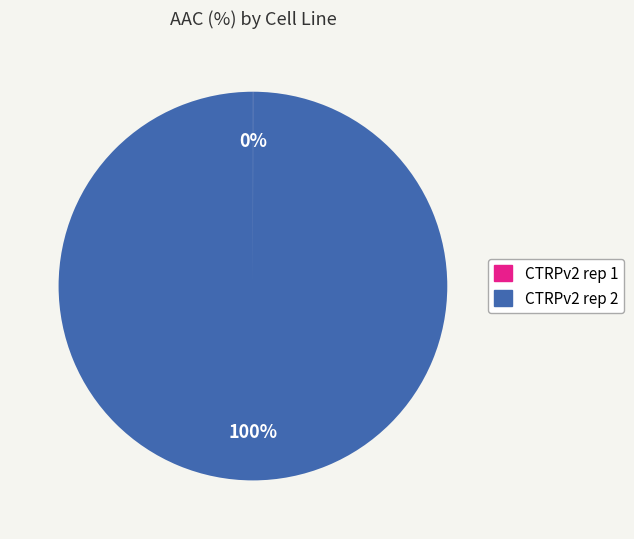

To the nearest percent, what portion does CTRPv2 rep 2 represent?

100%